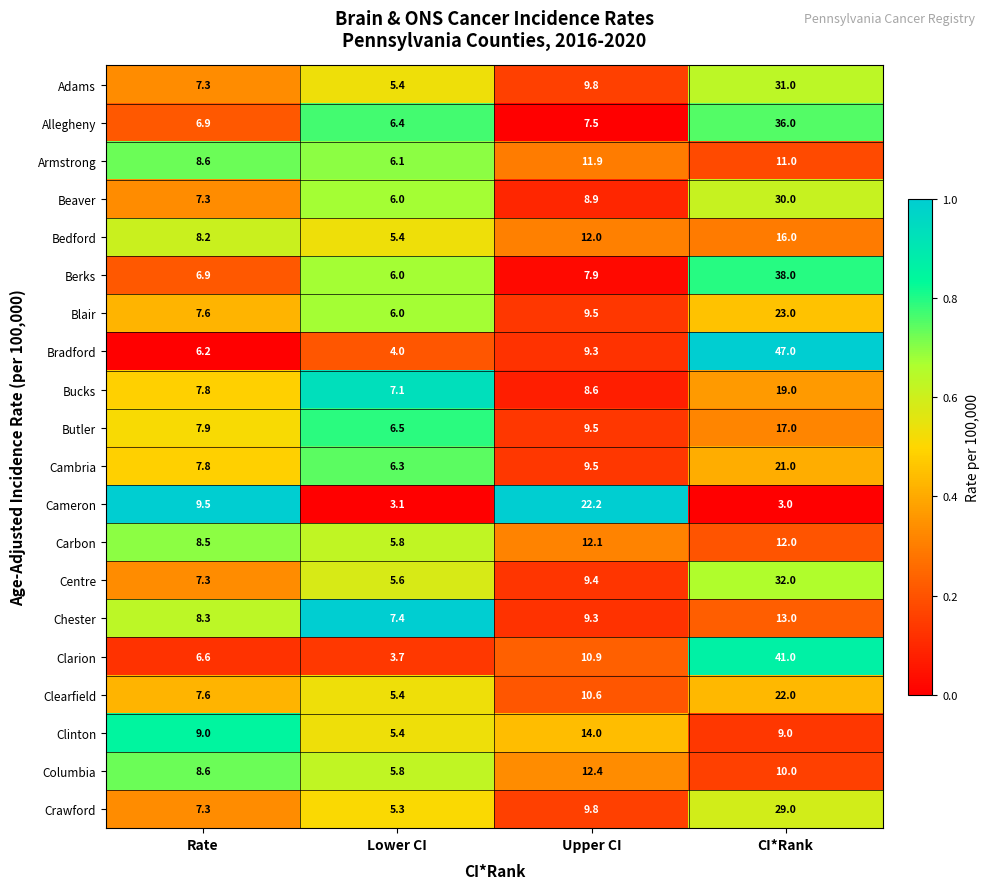

What is the sum of all Centre values?

54.3